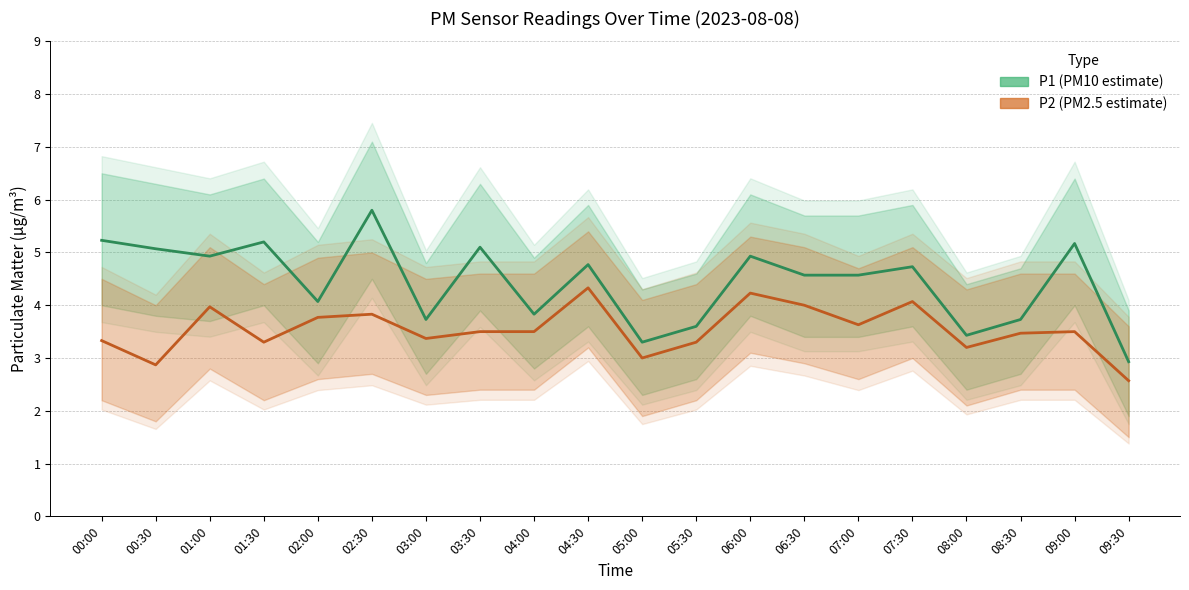

True or false: P2 (PM2.5 estimate) and P1 (PM10 estimate) cross at least once.

False